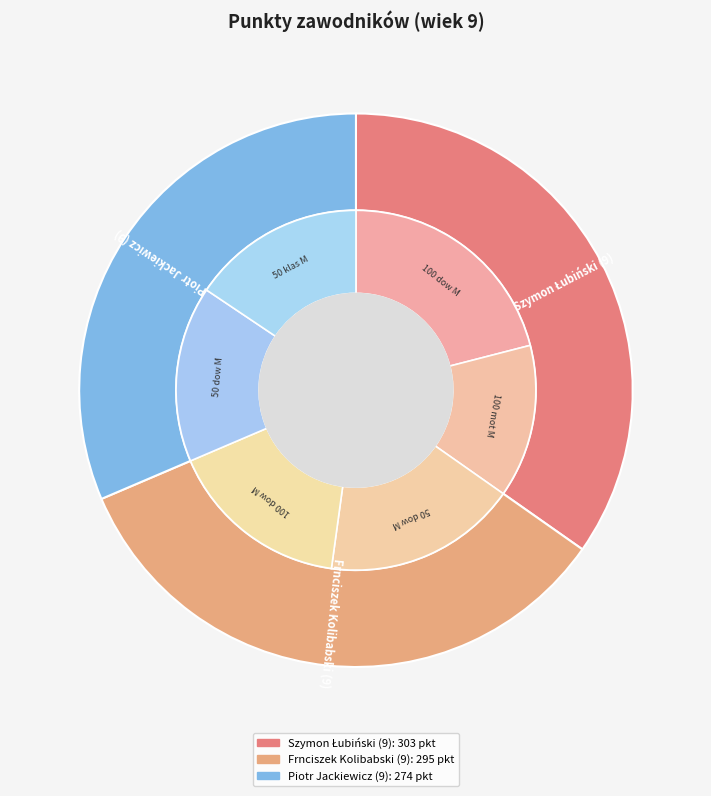

Which category has the smallest portion of the pie?

Piotr Jackiewicz (9)